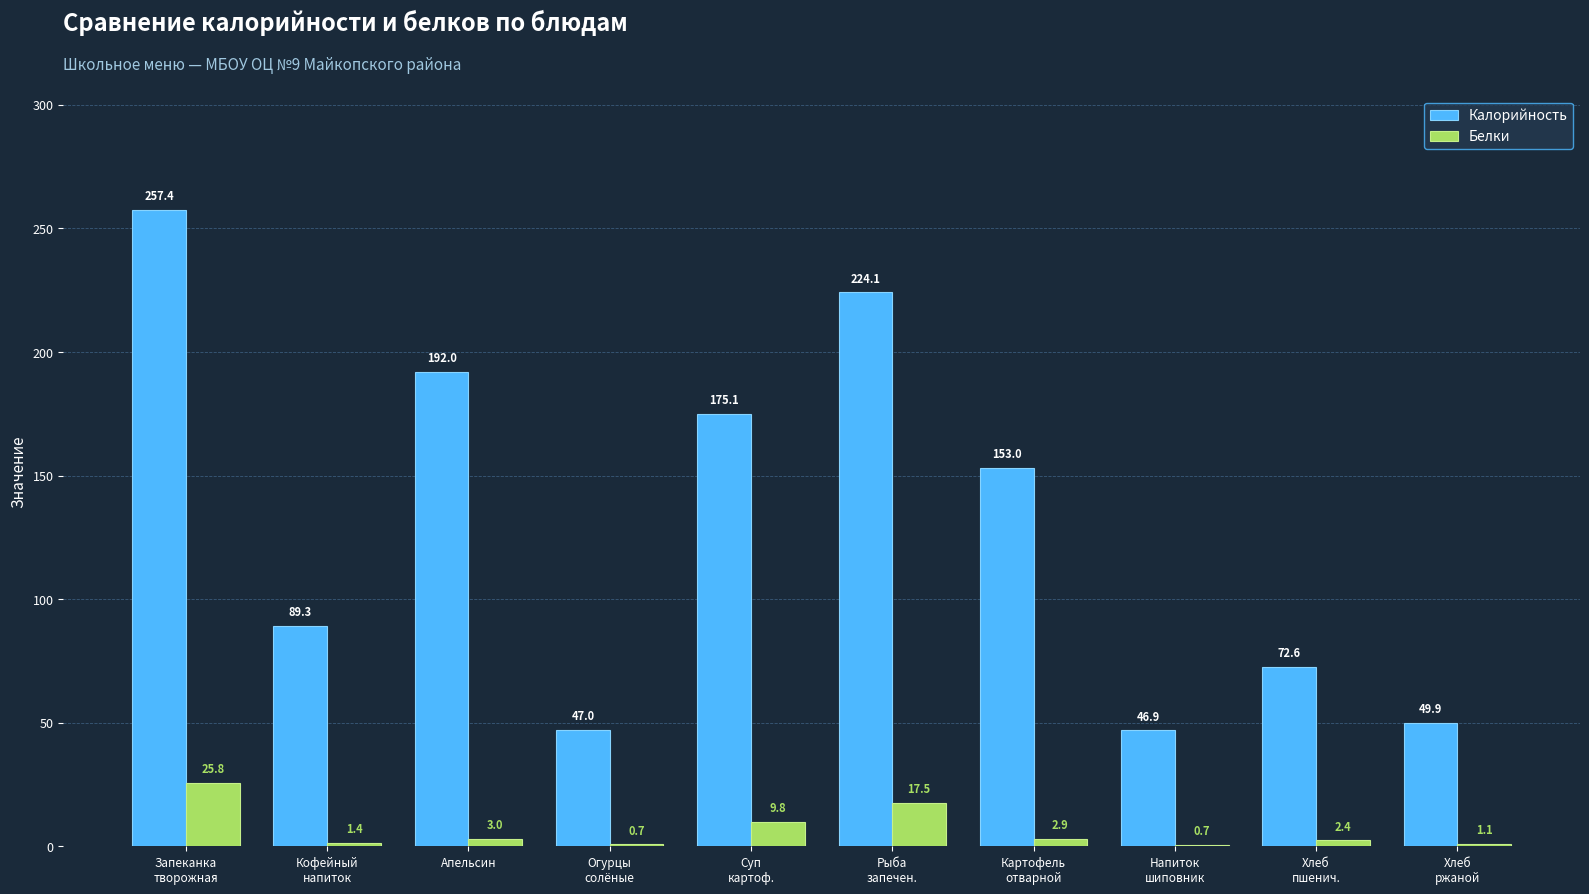

Which series has the largest total across all categories?

Калорийность